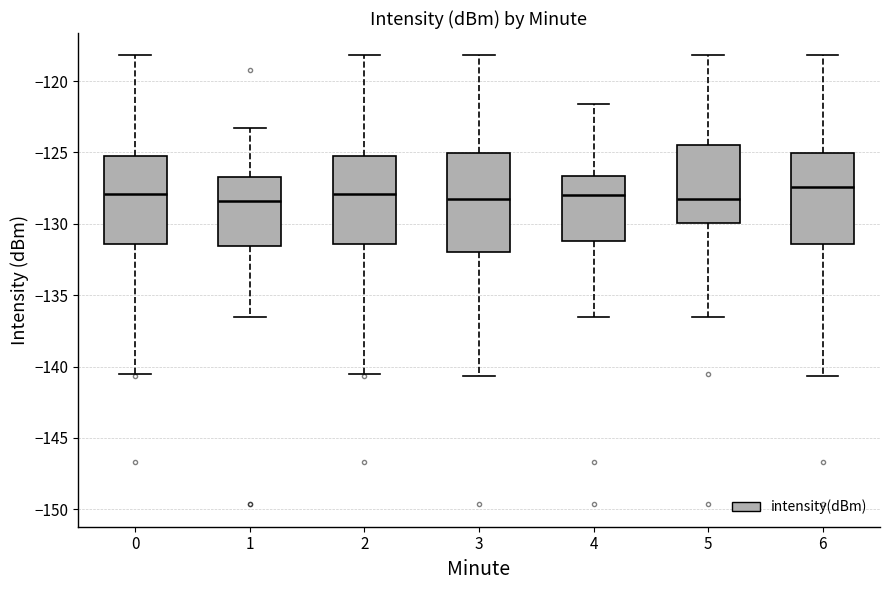

Reading left to right, read every box against the y-axis: the position of its median line, the range the box covers, and the ends of its whiskers. The values are not printed on the chart, so give them approximately, as read against the axis.

0: median -128.0, box -131.5 to -125.5, whiskers -140.5 to -118.0
1: median -128.5, box -131.5 to -126.5, whiskers -136.5 to -123.5
2: median -128.0, box -131.5 to -125.5, whiskers -140.5 to -118.0
3: median -128.5, box -132.0 to -125.0, whiskers -140.5 to -118.0
4: median -128.0, box -131.0 to -126.5, whiskers -136.5 to -121.5
5: median -128.5, box -130.0 to -124.5, whiskers -136.5 to -118.0
6: median -127.5, box -131.5 to -125.0, whiskers -140.5 to -118.0